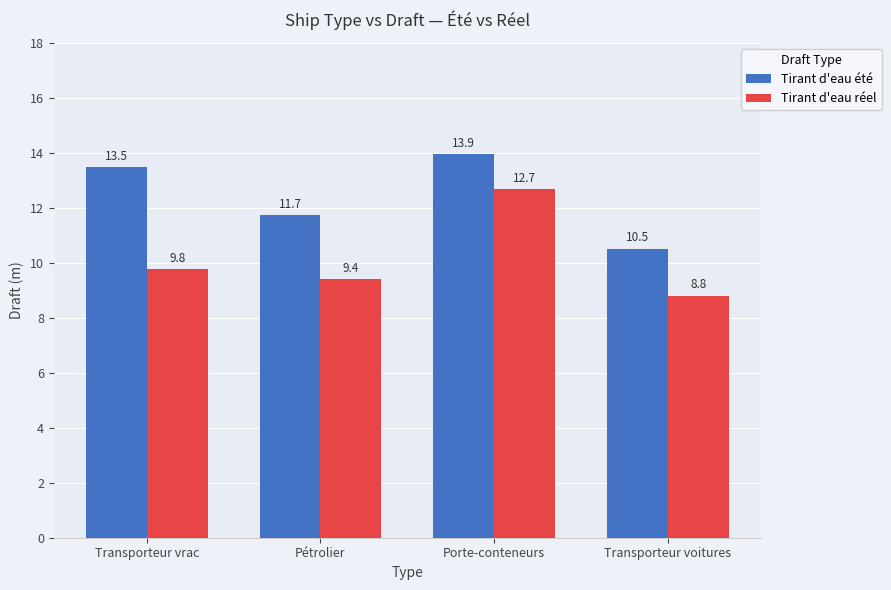

True or false: Tirant d'eau été has a value of 11.7 at Pétrolier.

True